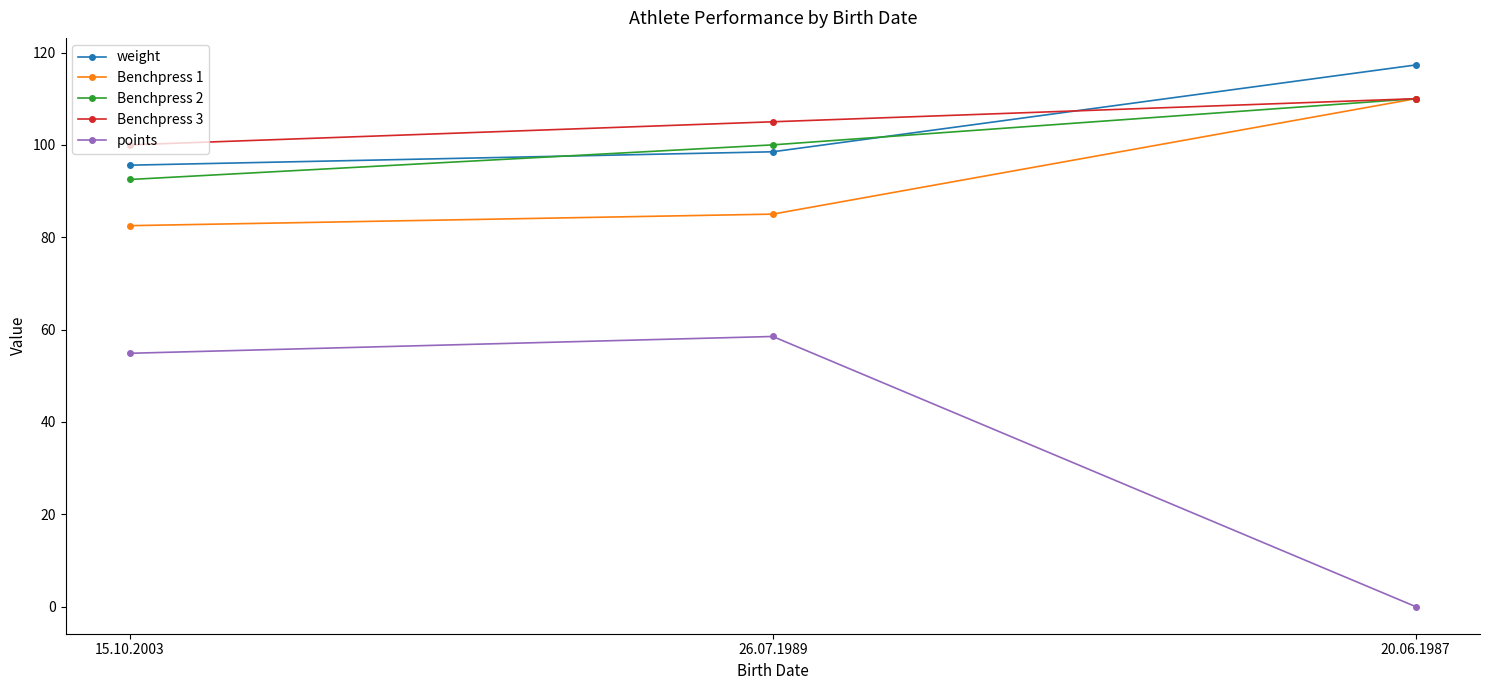

What is the label of the 2nd point from the left?

26.07.1989